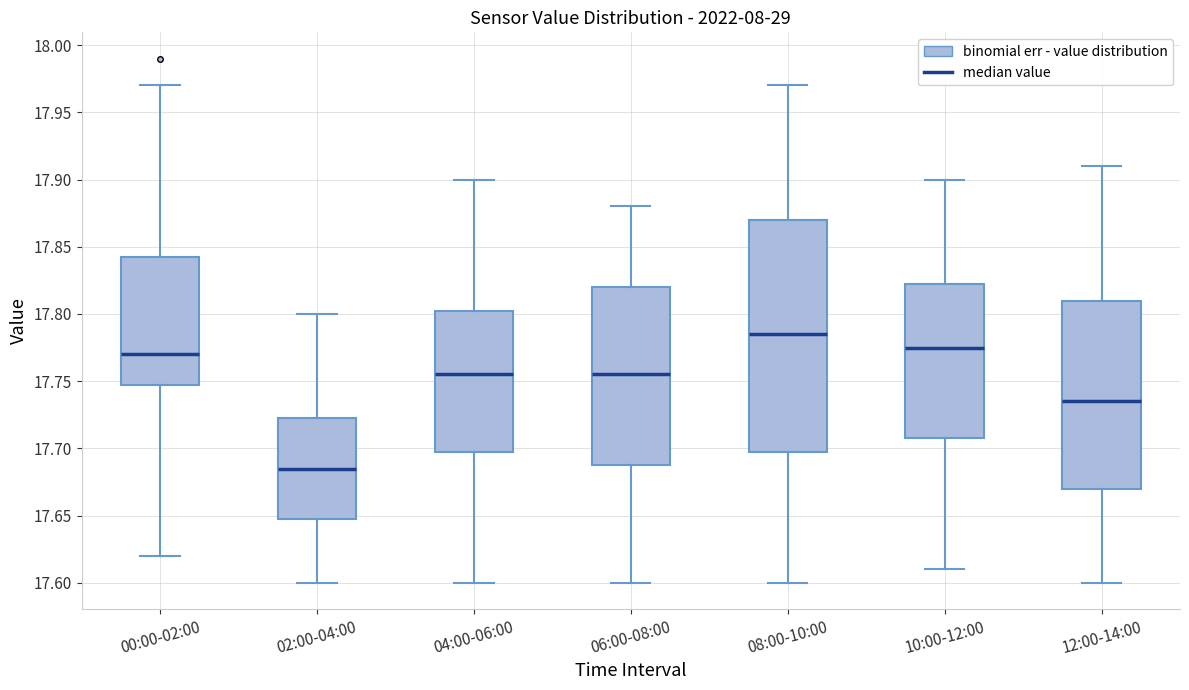

Where does the lower whisker of the box for 00:00-02:00 end on the y-axis? The values are not printed on the chart, so give them approximately, as read against the axis.

17.620